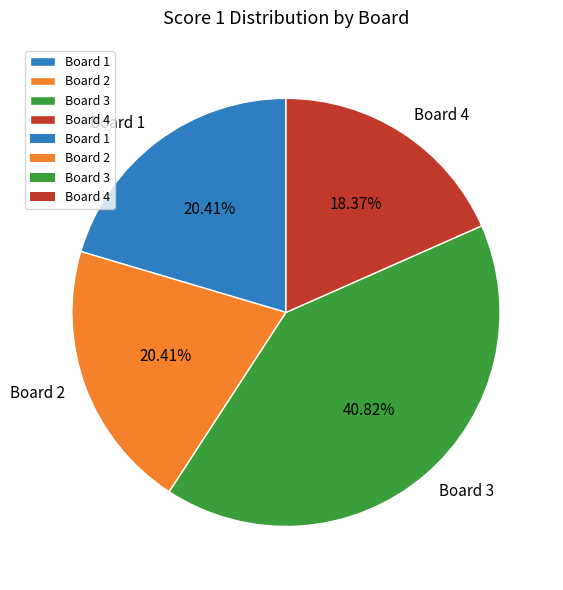

What is the ratio of the value at Board 3 to the value at Board 1?

2.0